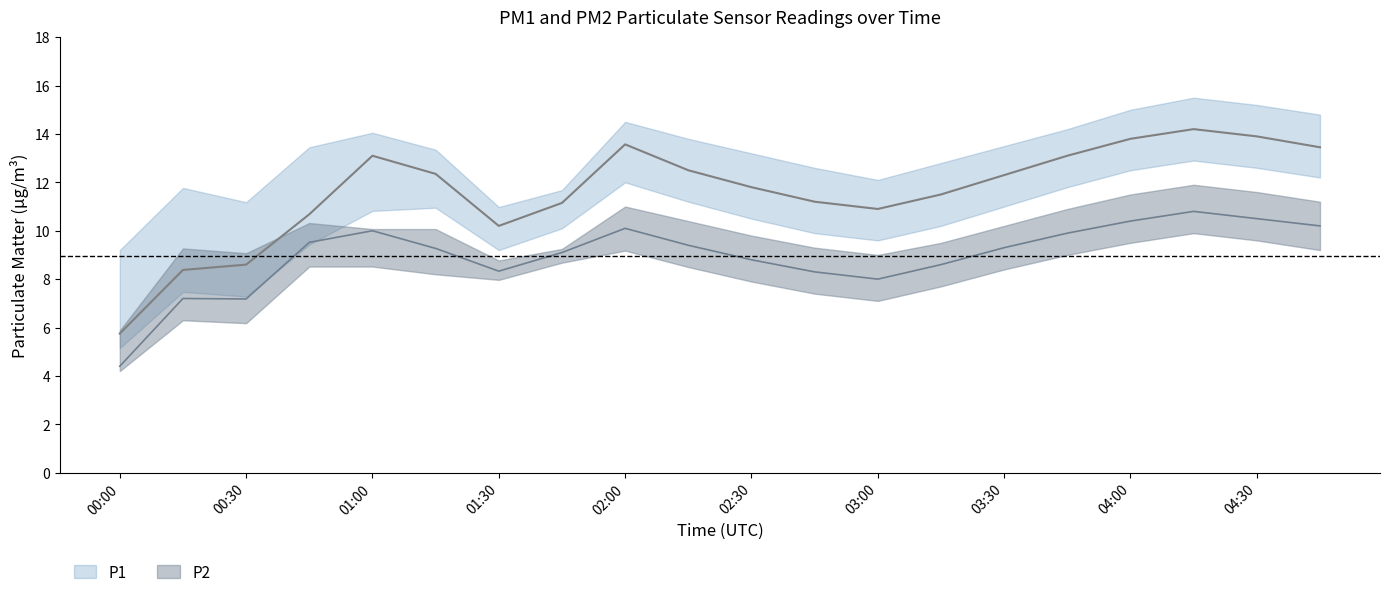

Reading right to left, what are all the values shown in this chart?

P1: 04:45=13.4	04:30=13.9	04:15=14.2	04:00=13.8	03:45=13.1	03:30=12.3	03:15=11.5	03:00=10.9	02:45=11.2	02:30=11.8	02:15=12.5	02:00=13.6	01:45=11.2	01:30=10.2	01:15=12.3	01:00=13.1	00:45=10.7	00:30=8.6	00:15=8.4	00:00=5.8
P1_upper: 04:45=14.8	04:30=15.2	04:15=15.5	04:00=15.0	03:45=14.2	03:30=13.5	03:15=12.8	03:00=12.1	02:45=12.6	02:30=13.2	02:15=13.8	02:00=14.5	01:45=11.7	01:30=11.0	01:15=13.3	01:00=14.1	00:45=13.4	00:30=11.2	00:15=11.8	00:00=9.2
P1_lower: 04:45=12.2	04:30=12.6	04:15=12.9	04:00=12.5	03:45=11.8	03:30=11.0	03:15=10.2	03:00=9.6	02:45=9.9	02:30=10.5	02:15=11.2	02:00=12.0	01:45=10.1	01:30=9.2	01:15=10.9	01:00=10.8	00:45=9.4	00:30=7.3	00:15=7.5	00:00=5.2
P2: 04:45=10.2	04:30=10.5	04:15=10.8	04:00=10.4	03:45=9.9	03:30=9.3	03:15=8.6	03:00=8.0	02:45=8.3	02:30=8.8	02:15=9.4	02:00=10.1	01:45=9.1	01:30=8.3	01:15=9.3	01:00=10.0	00:45=9.5	00:30=7.2	00:15=7.2	00:00=4.4
P2_upper: 04:45=11.2	04:30=11.6	04:15=11.9	04:00=11.5	03:45=10.9	03:30=10.2	03:15=9.5	03:00=9.0	02:45=9.3	02:30=9.8	02:15=10.4	02:00=11.0	01:45=9.2	01:30=8.8	01:15=10.1	01:00=10.1	00:45=10.3	00:30=9.1	00:15=9.3	00:00=5.9
P2_lower: 04:45=9.2	04:30=9.6	04:15=9.9	04:00=9.5	03:45=9.0	03:30=8.4	03:15=7.7	03:00=7.1	02:45=7.4	02:30=7.9	02:15=8.5	02:00=9.2	01:45=8.7	01:30=8.0	01:15=8.2	01:00=8.5	00:45=8.5	00:30=6.2	00:15=6.3	00:00=4.2